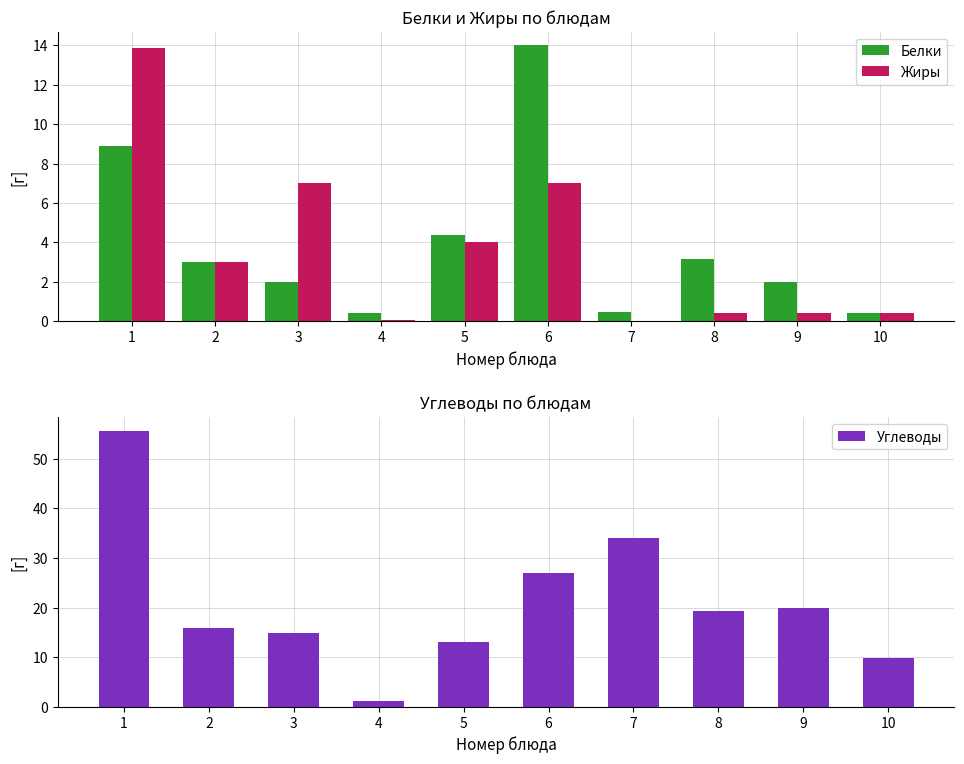

How many series are shown in this chart?

3